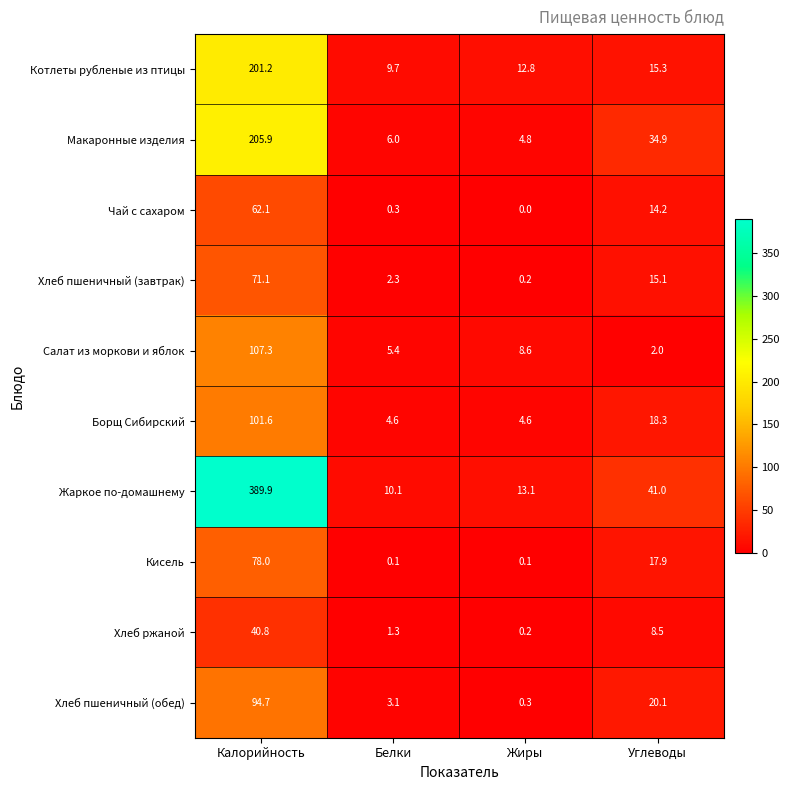

Where is Макаронные изделия nearest to the value 105?

Углеводы